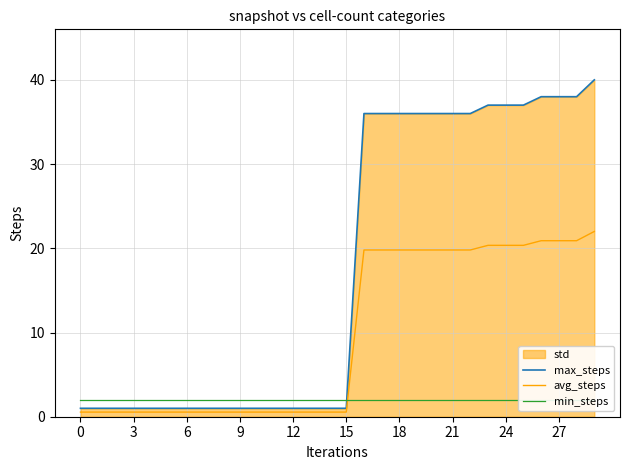

Is it true that avg_steps equals 20.4 at 23?

True